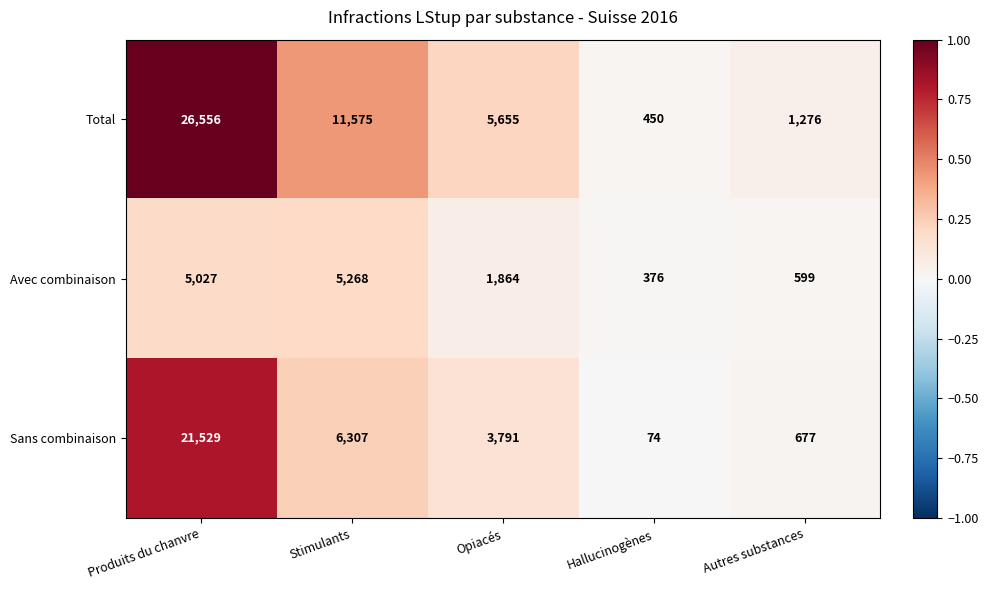

What is the average value of the Avec combinaison series?

2627